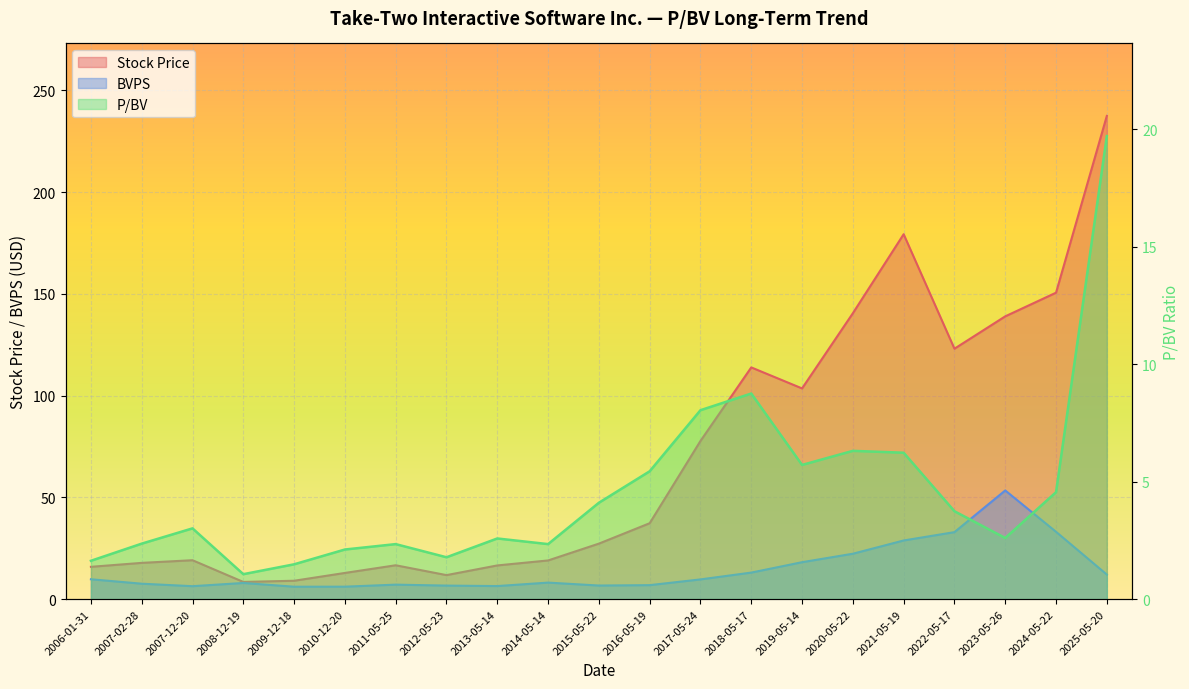

Where is the first local minimum for P/BV?

2008-12-19